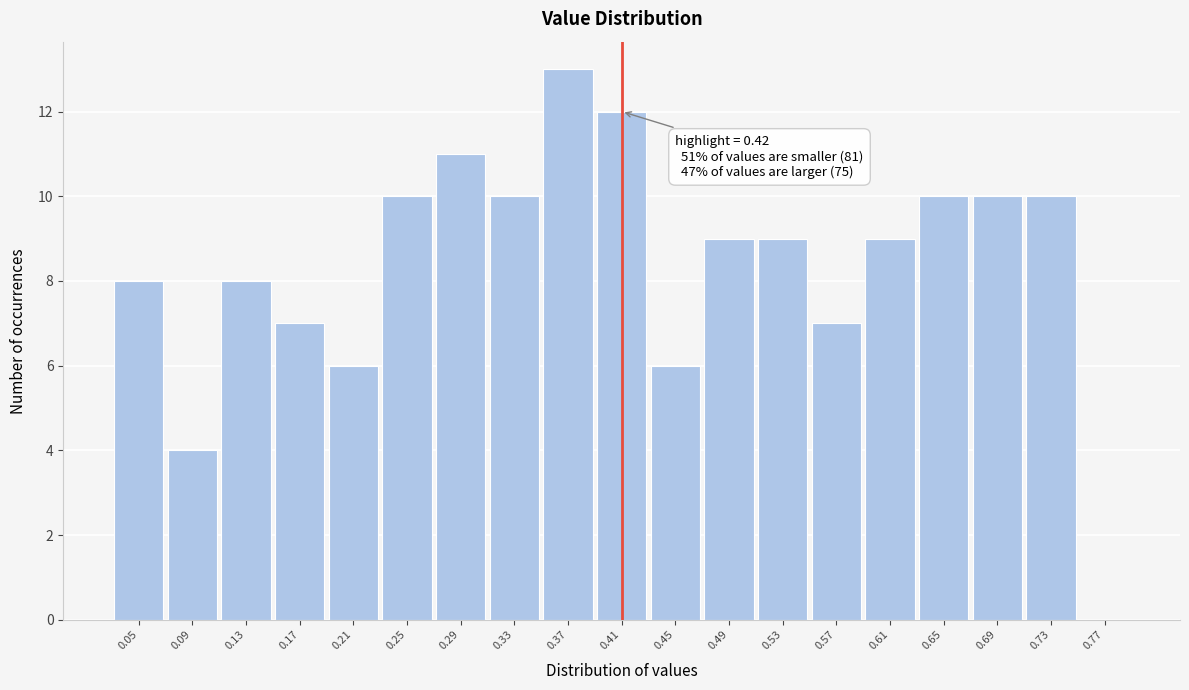

Reading left to right, what are all the values shown in this chart?

0.05=8	0.09=4	0.13=8	0.17=7	0.21=6	0.25=10	0.29=11	0.33=10	0.37=13	0.41=12	0.45=6	0.49=9	0.53=9	0.57=7	0.61=9	0.65=10	0.69=10	0.73=10	0.77=0